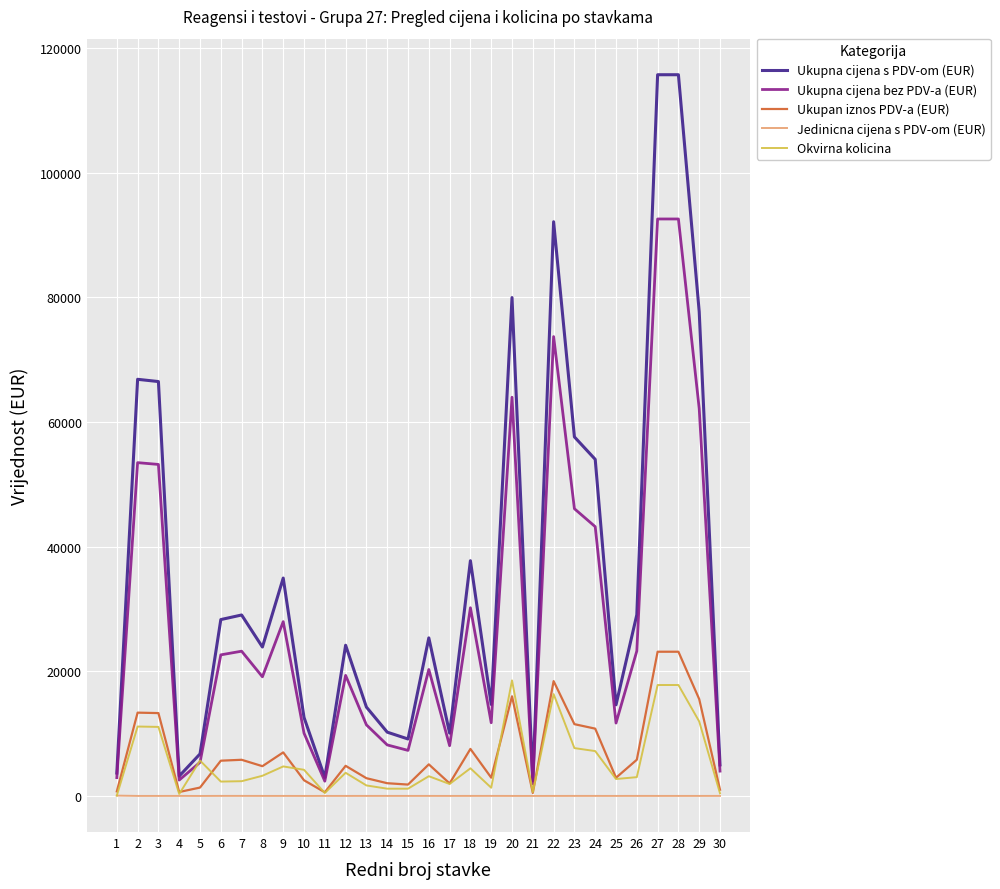

Which series has the largest total across all categories?

Ukupna cijena s PDV-om (EUR)